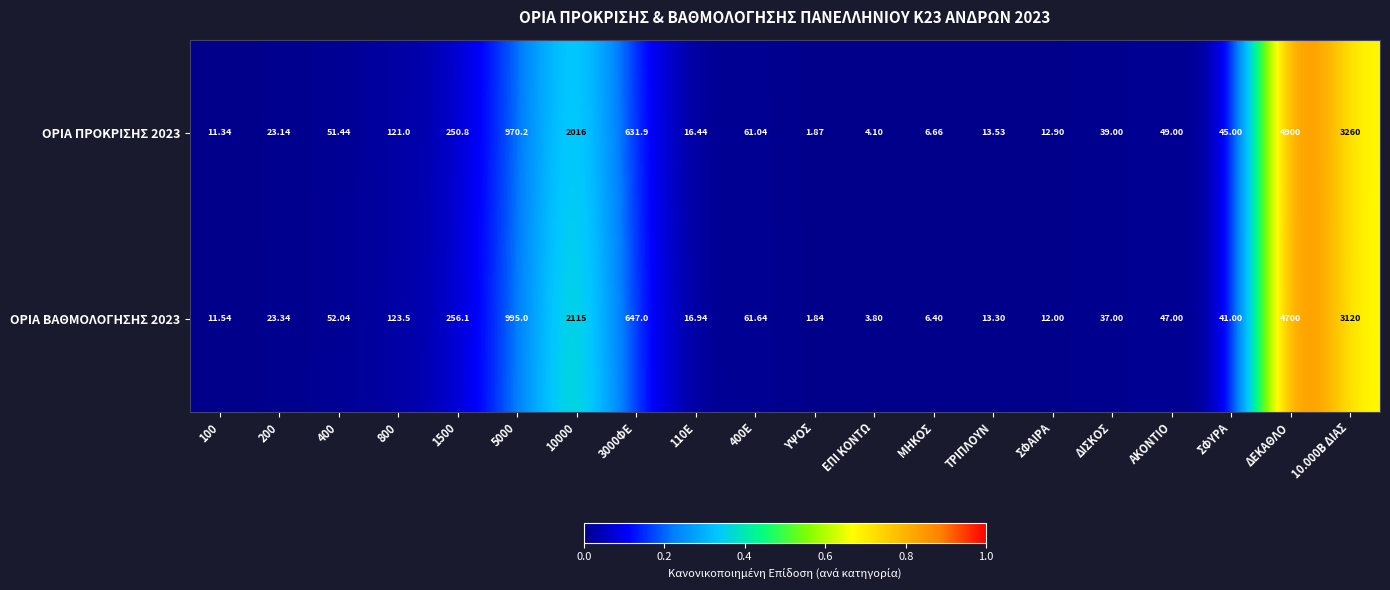

How many categories are shown in the chart?

20